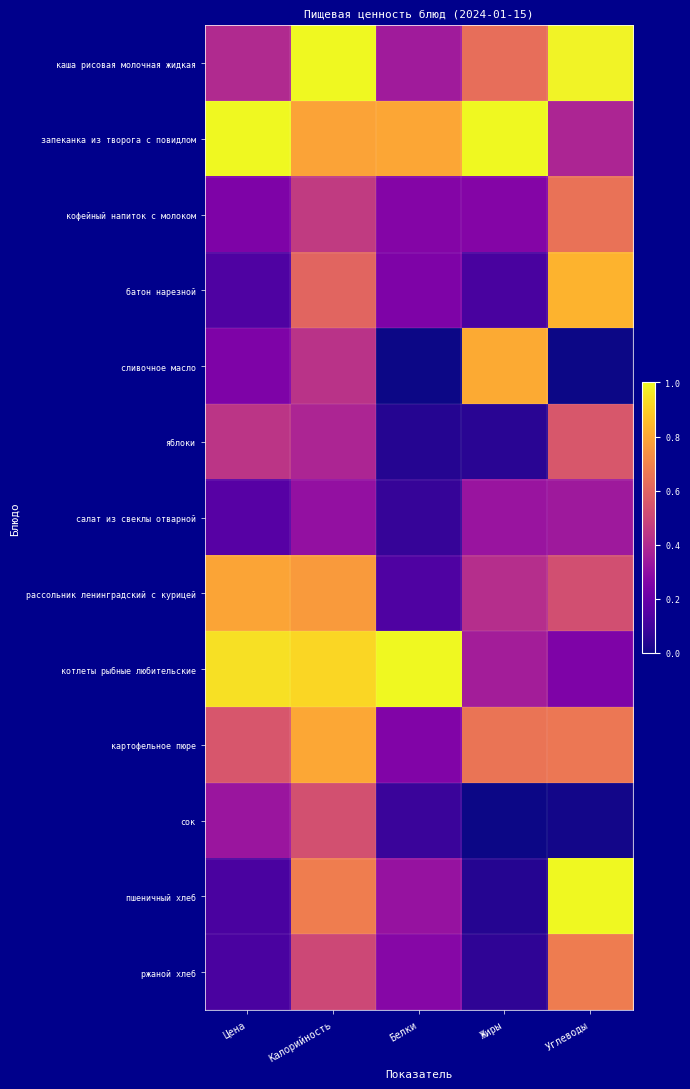

Count the number of data series in this chart.

13